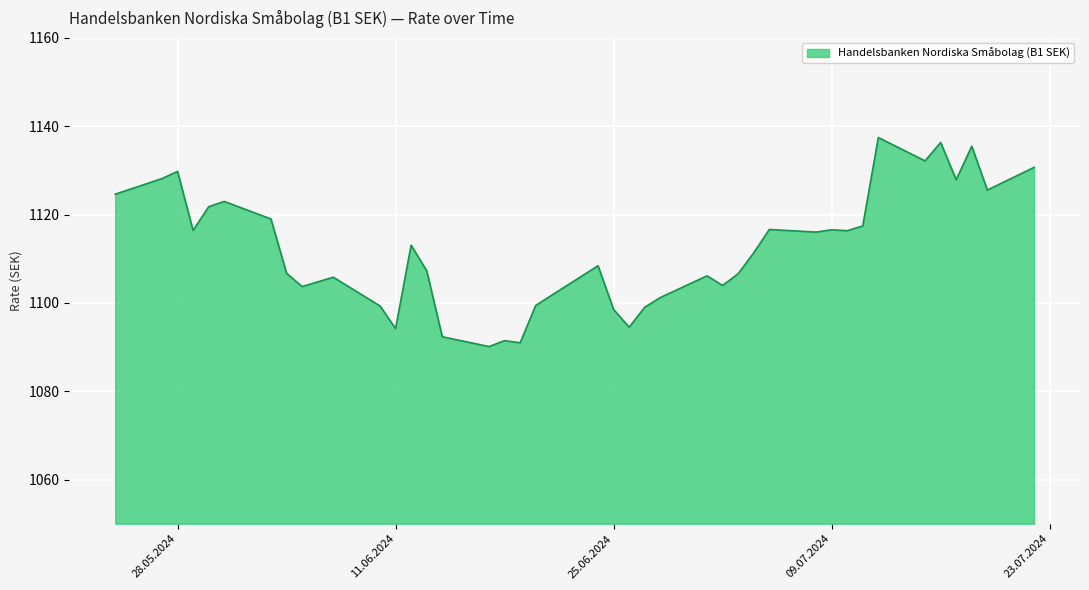

What is the difference between the maximum and minimum values?

47.3